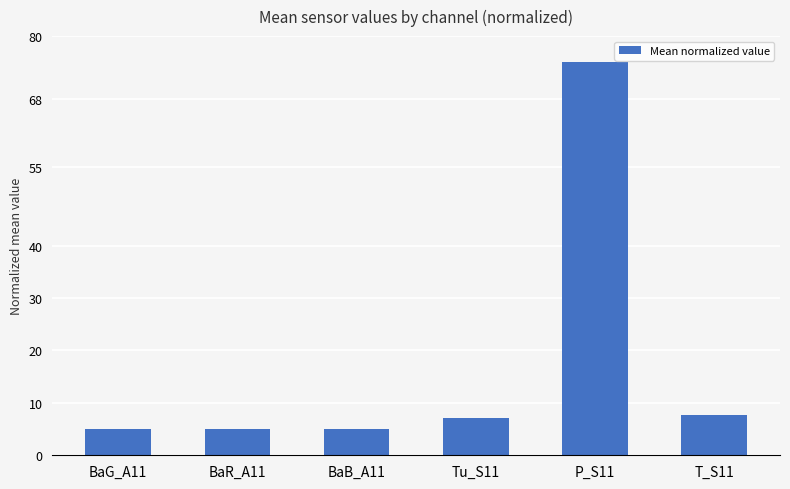

What is the value of the 5th bar from the left?

75.0